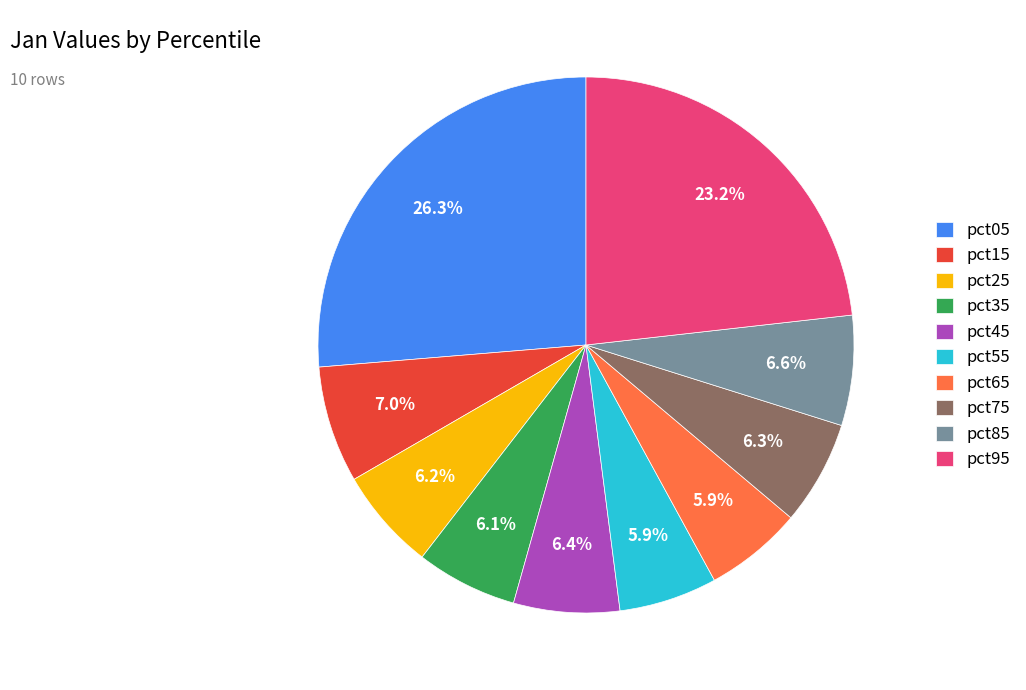

Which category has the biggest portion of the pie?

pct05